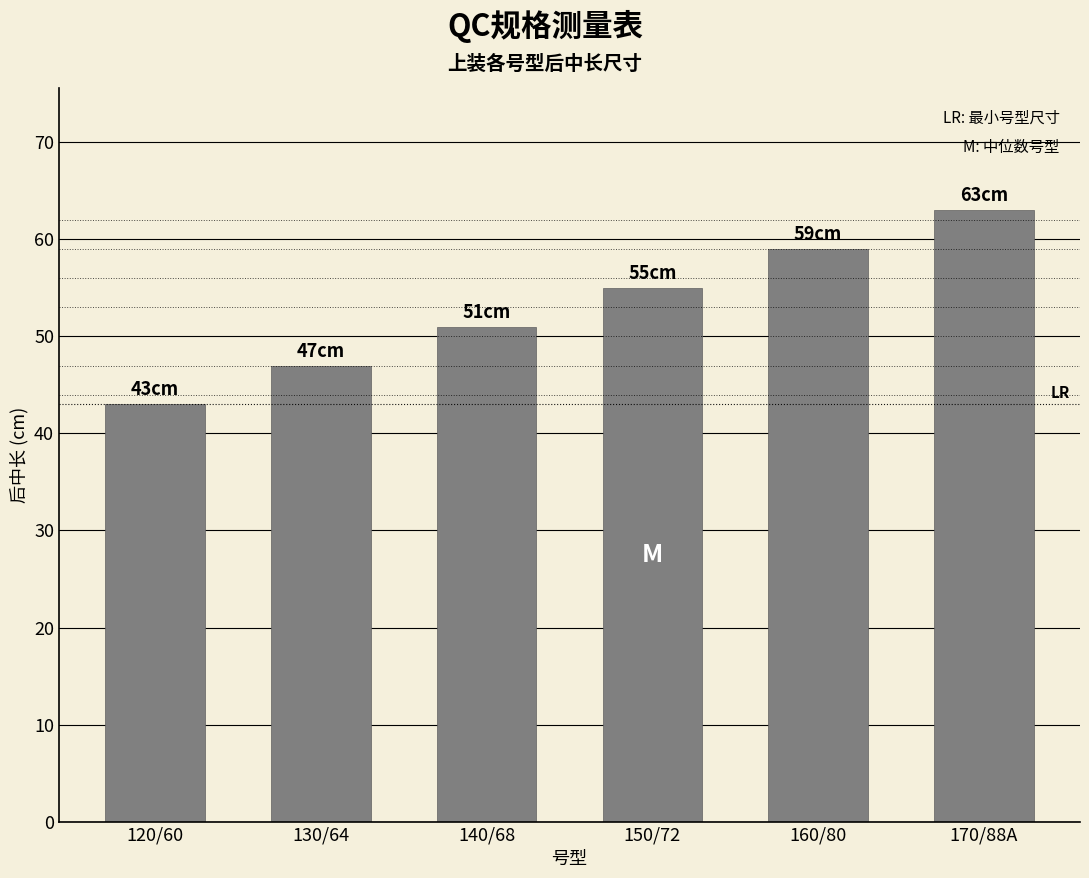

Reading left to right, what are all the values shown in this chart?

43	47	51	55	59	63